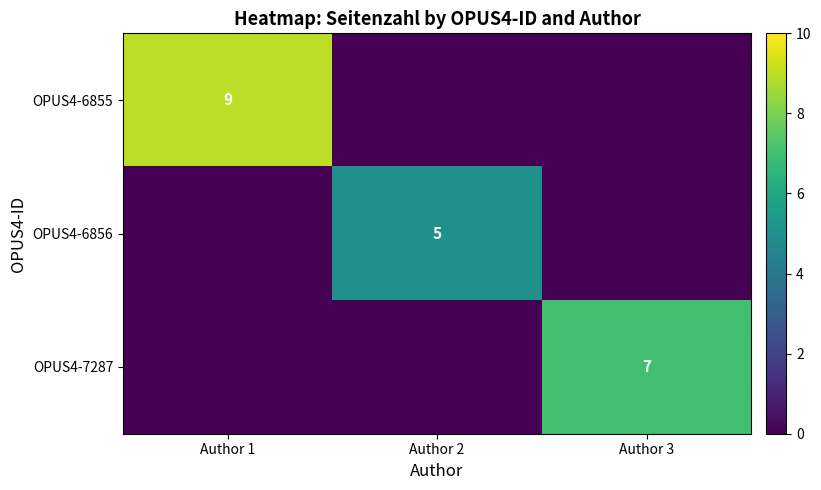

Is it true that OPUS4-6855 equals 9 at Author 1?

True